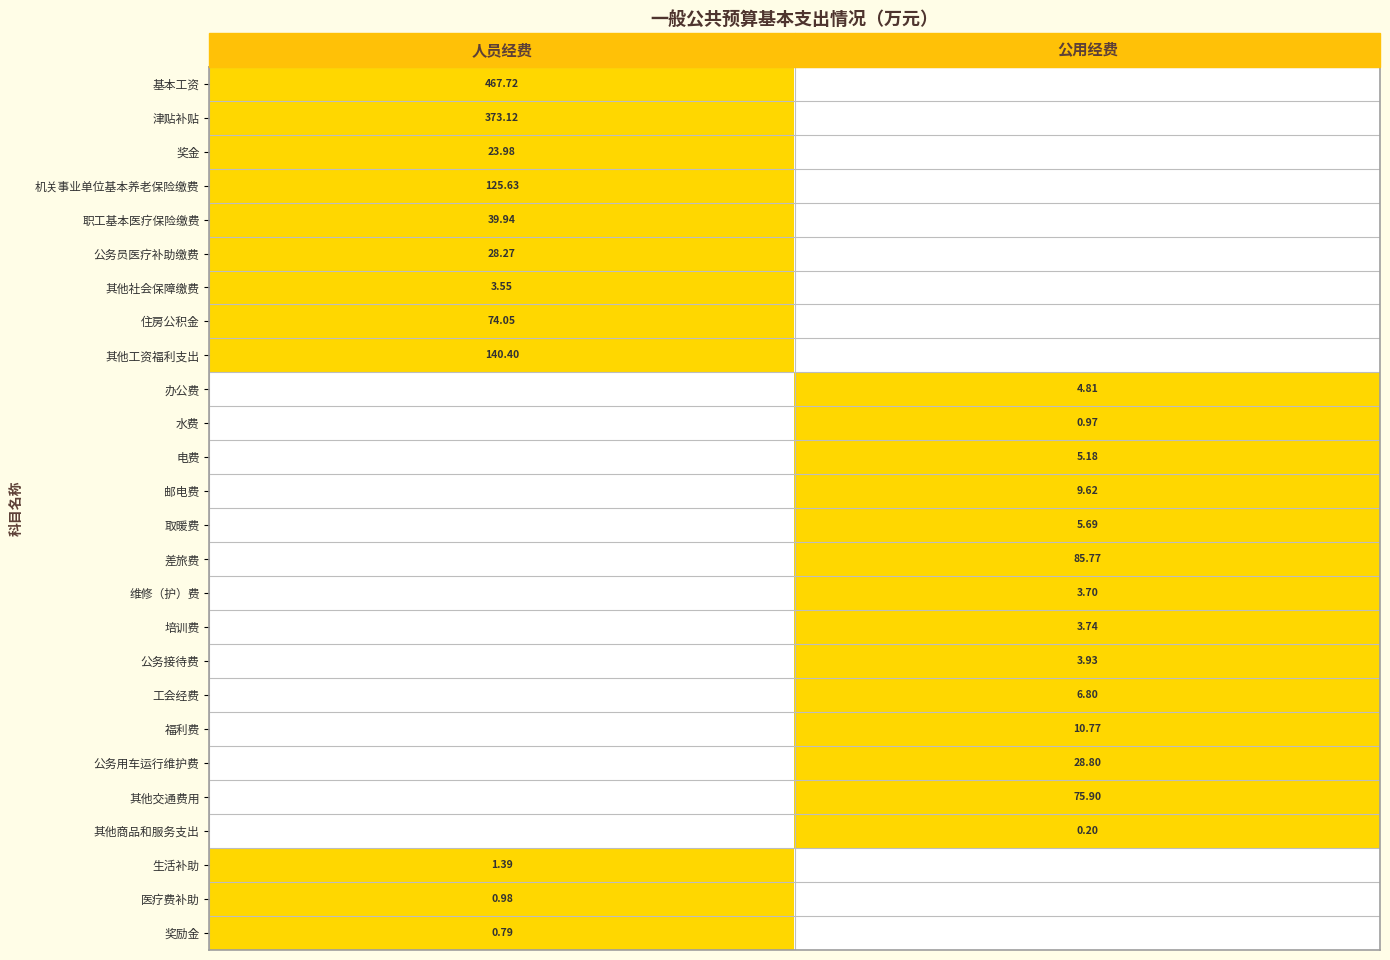

Is the value of 福利费 at 公用经费 greater than the value of 电费 at 公用经费?

Yes